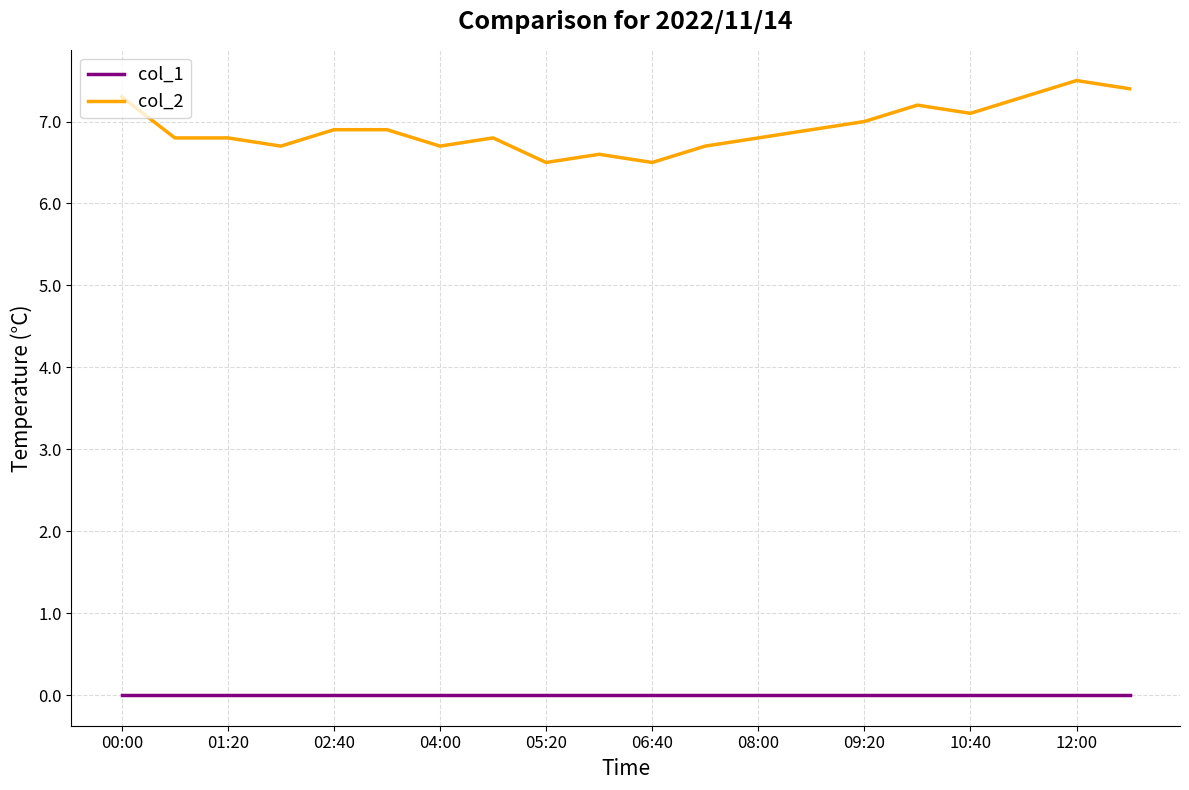

List the series in order of their peak value, lowest first.

col_1, col_2